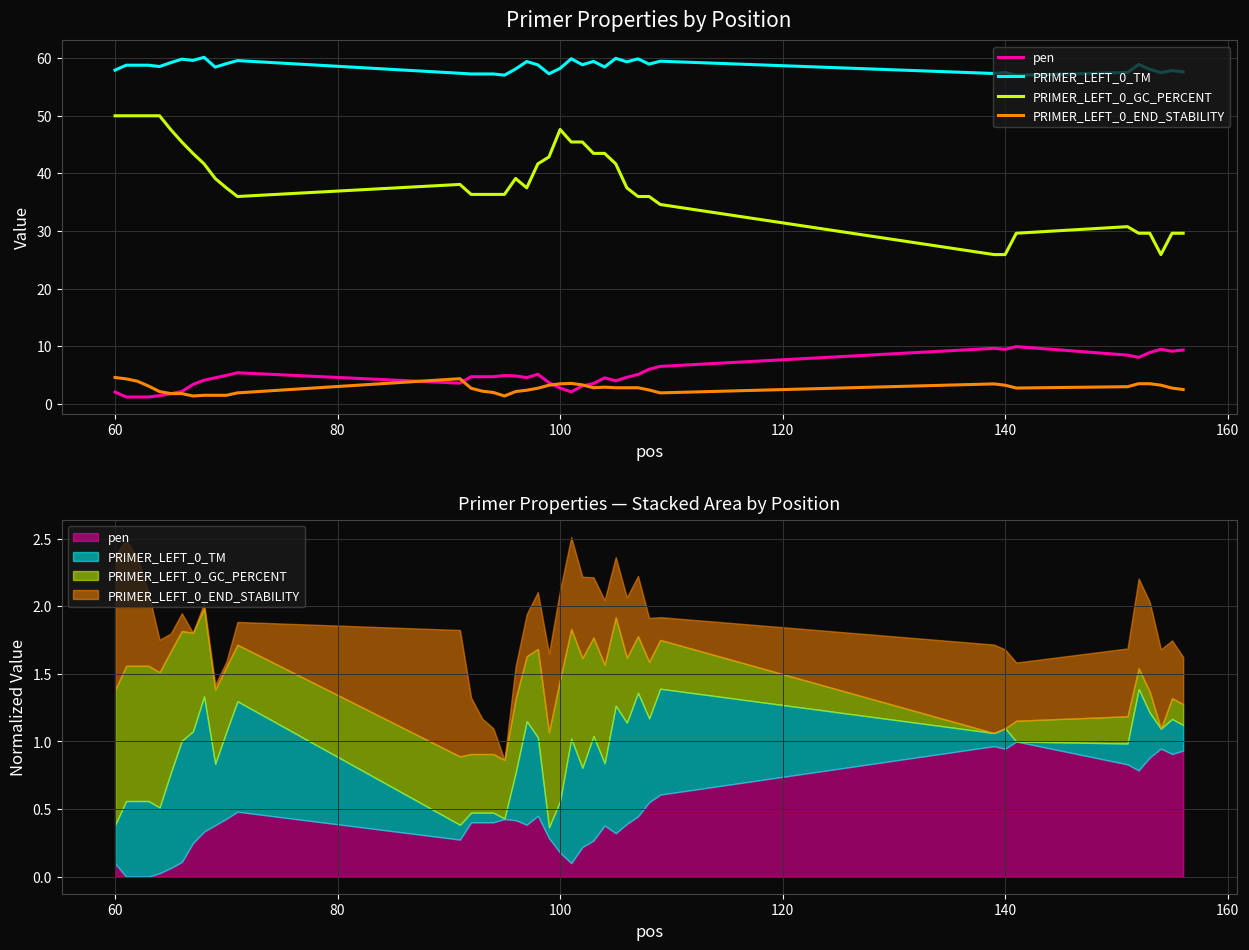

Rank the series by their maximum value, from lowest to highest.

PRIMER_LEFT_0_END_STABILITY, pen, PRIMER_LEFT_0_GC_PERCENT, PRIMER_LEFT_0_TM